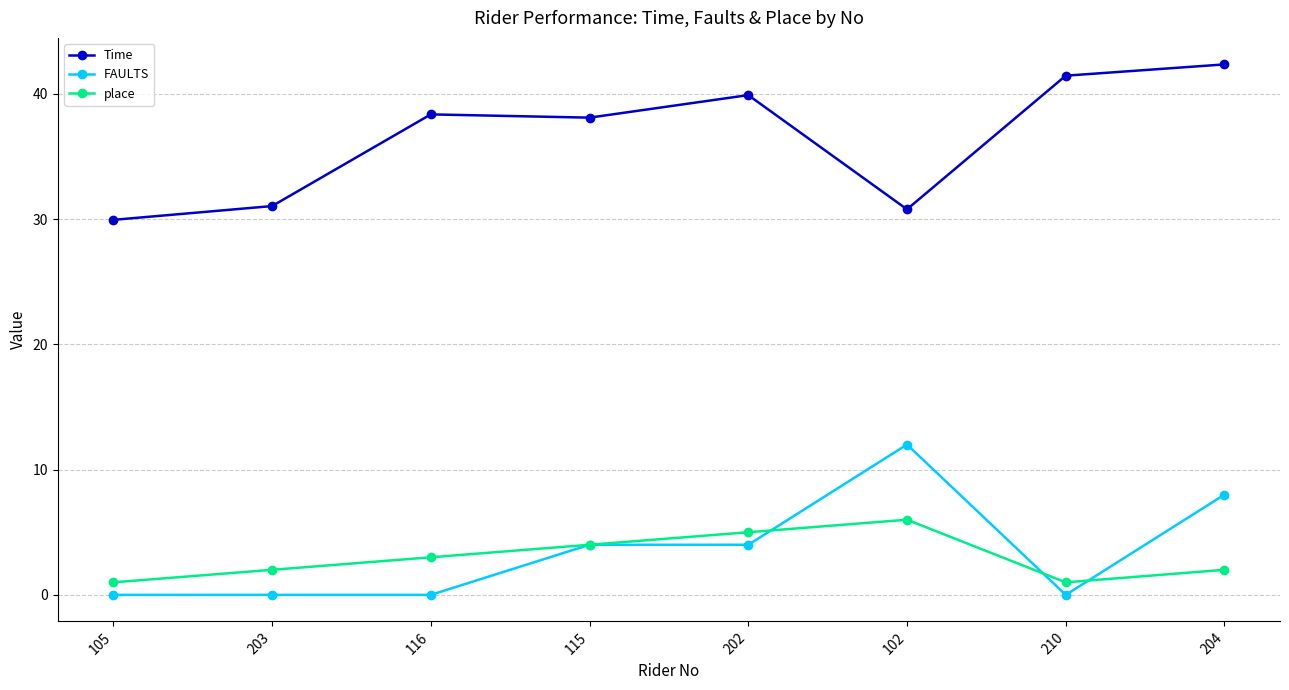

Which series changed the most between 210 and 204?

FAULTS